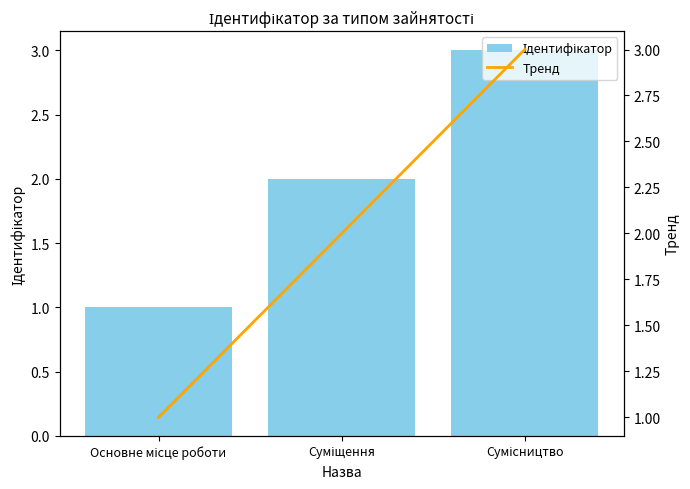

What is the value of the Ідентифікатор bar at the 1st from the left?

1